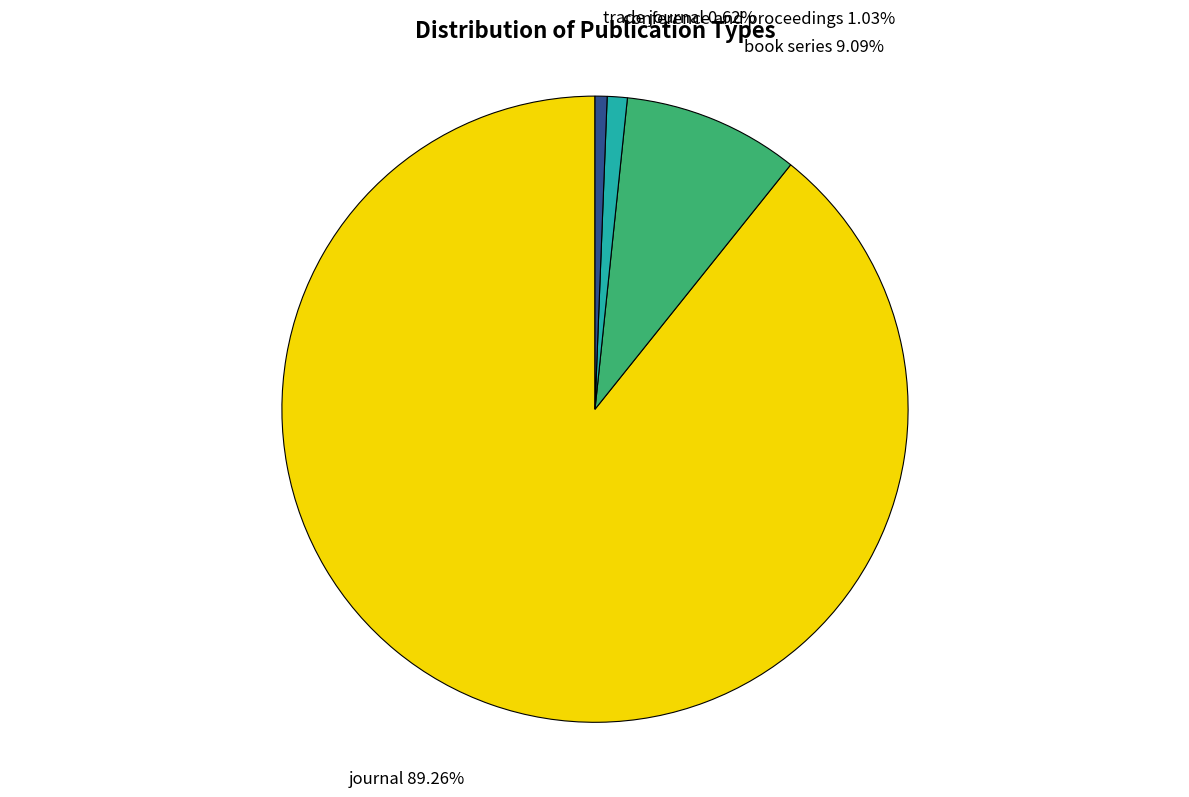

To the nearest percent, what percentage of the pie is conference and proceedings?

1%